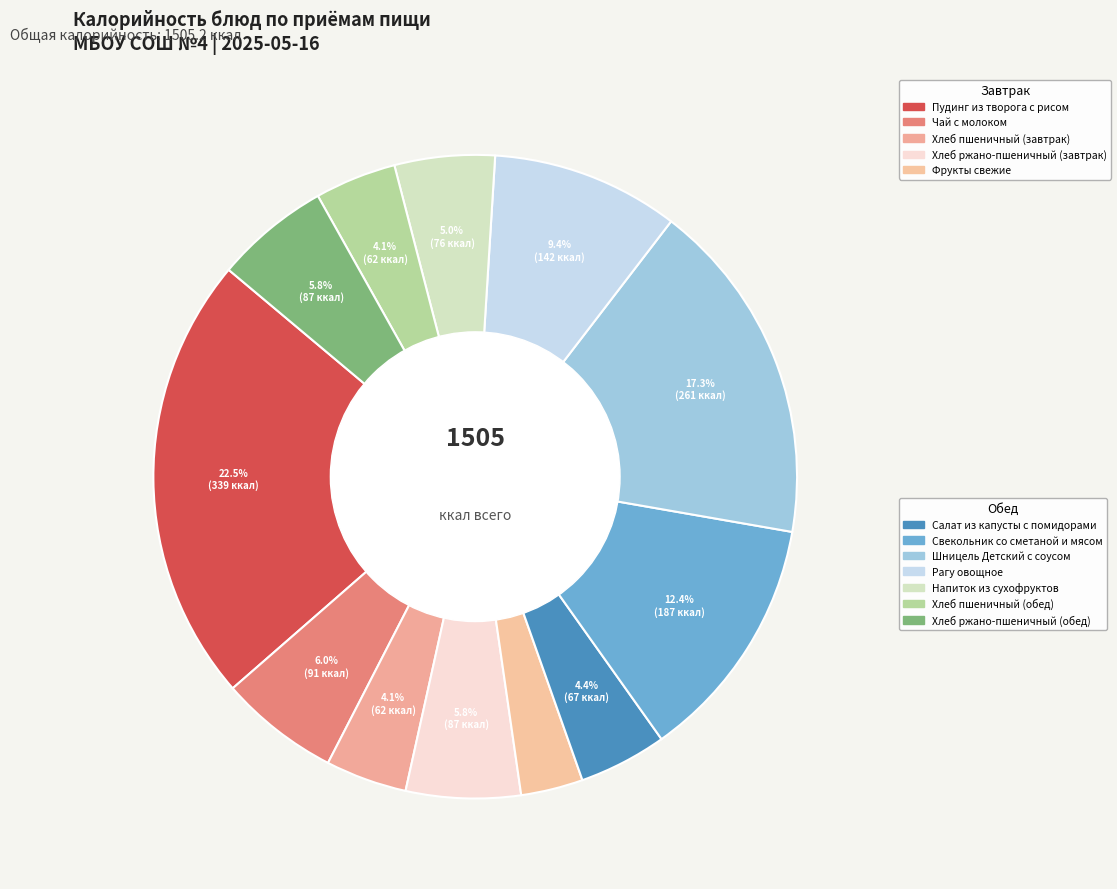

Does any single category account for the majority?

No